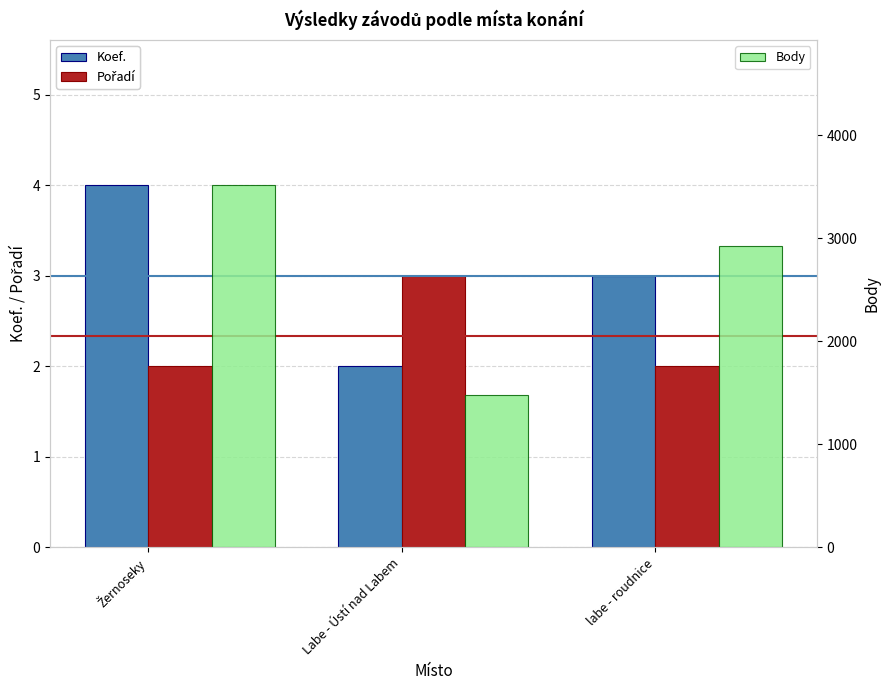

At which category is the sum across all series the highest?

Žernoseky